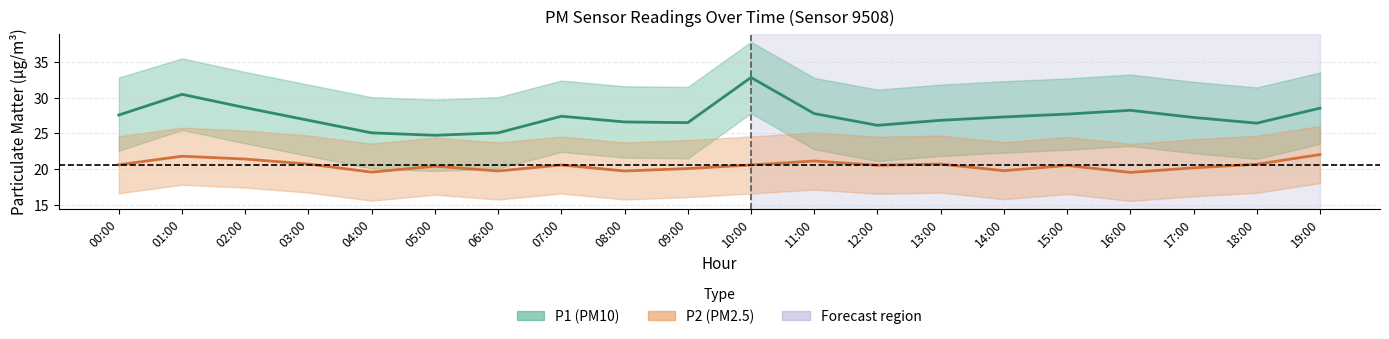

Reading left to right, what are all the values shown in this chart?

P1 (PM10): 00:00=27.6	01:00=30.5	02:00=28.6	03:00=26.8	04:00=25.1	05:00=24.7	06:00=25.1	07:00=27.4	08:00=26.6	09:00=26.5	10:00=32.8	11:00=27.8	12:00=26.1	13:00=26.8	14:00=27.3	15:00=27.7	16:00=28.2	17:00=27.2	18:00=26.4	19:00=28.5
P2 (PM2.5): 00:00=20.6	01:00=21.8	02:00=21.4	03:00=20.7	04:00=19.6	05:00=20.4	06:00=19.7	07:00=20.6	08:00=19.7	09:00=20.1	10:00=20.6	11:00=21.1	12:00=20.5	13:00=20.7	14:00=19.8	15:00=20.5	16:00=19.5	17:00=20.2	18:00=20.7	19:00=22.0